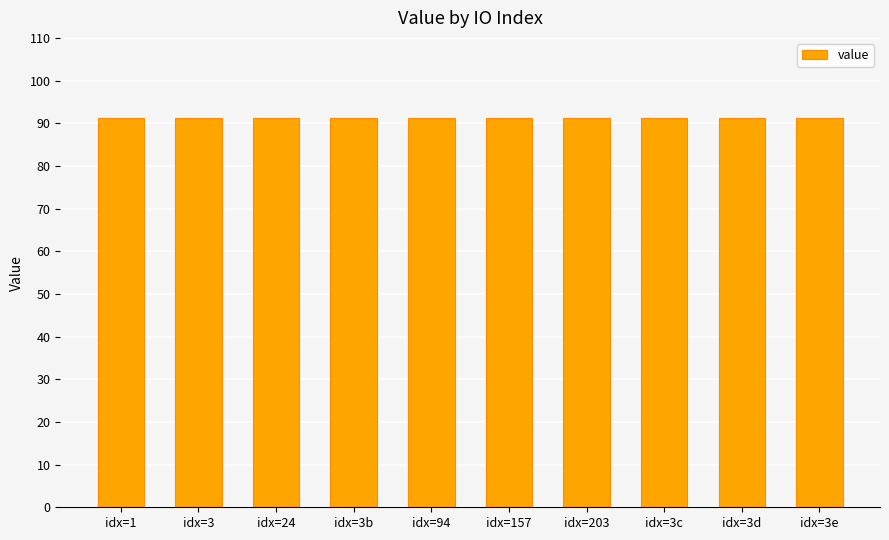

Approximately how many times larger is the value at idx=3 compared to idx=3c?

1.0